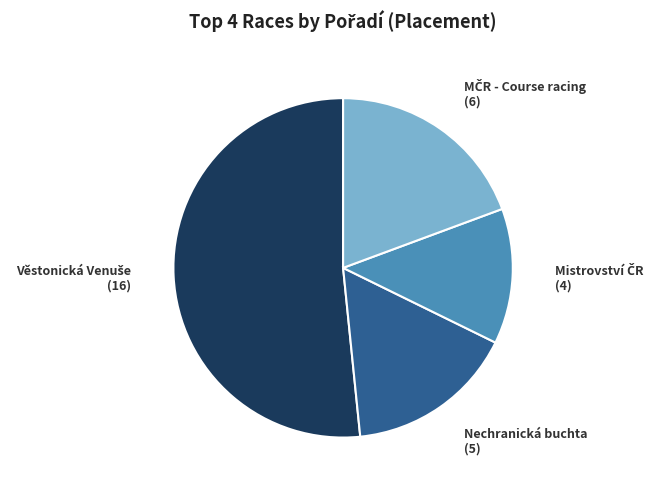

Is there a majority slice in this chart?

Yes